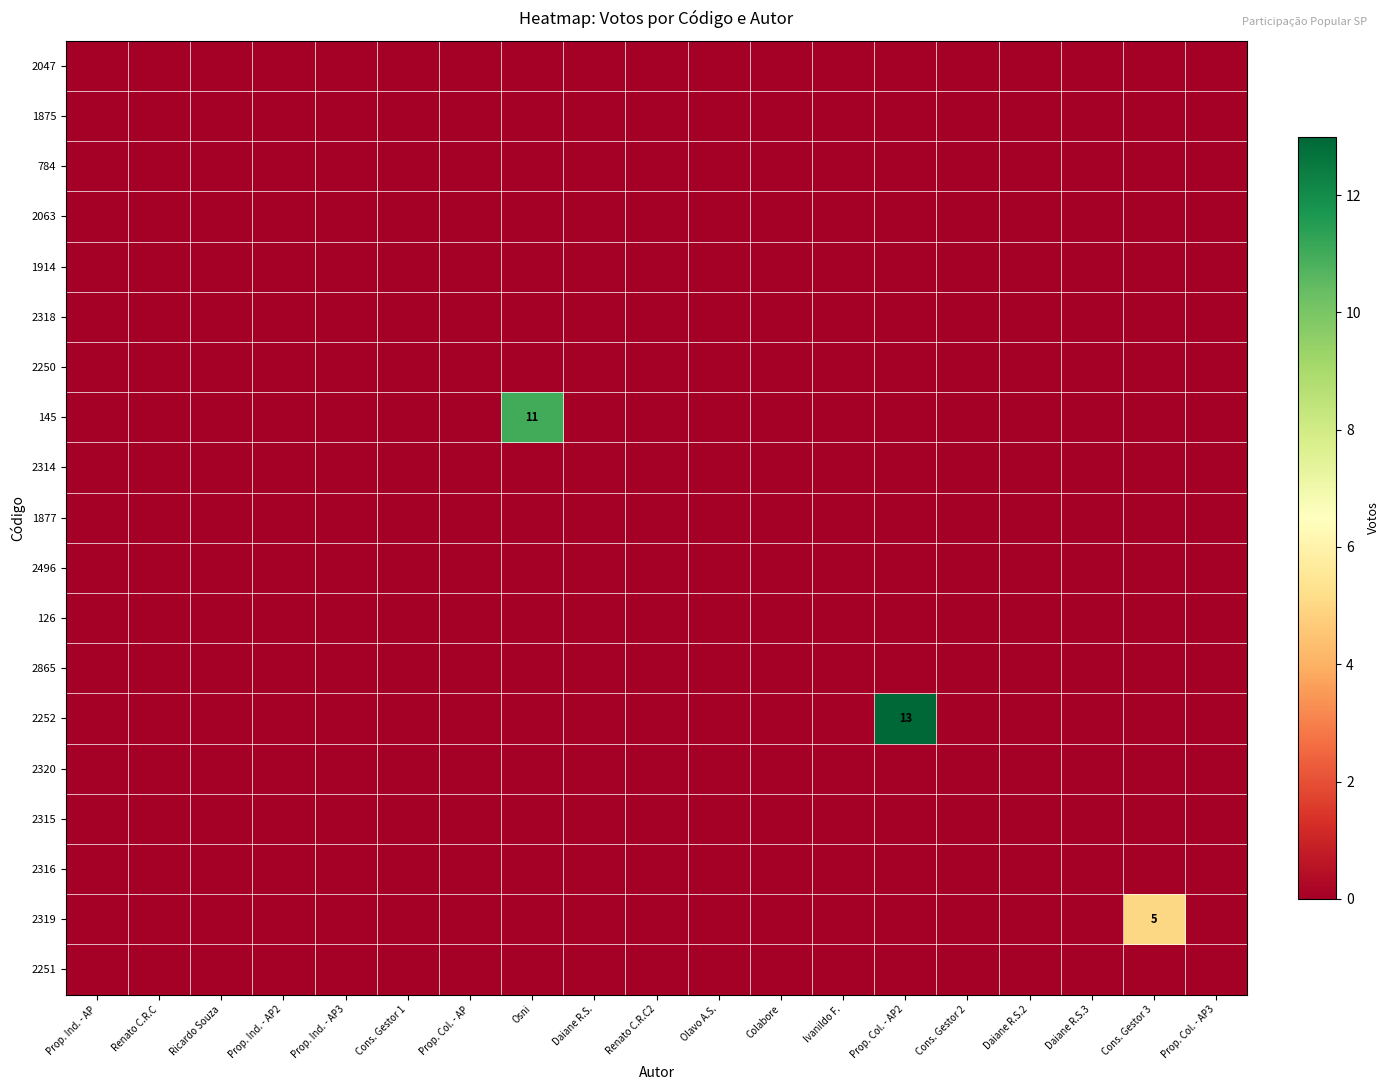

Rank the series by their maximum value, from highest to lowest.

2252, 145, 2319, 2047, 1875, 784, 2063, 1914, 2318, 2250, 2314, 1877, 2496, 126, 2865, 2320, 2315, 2316, 2251